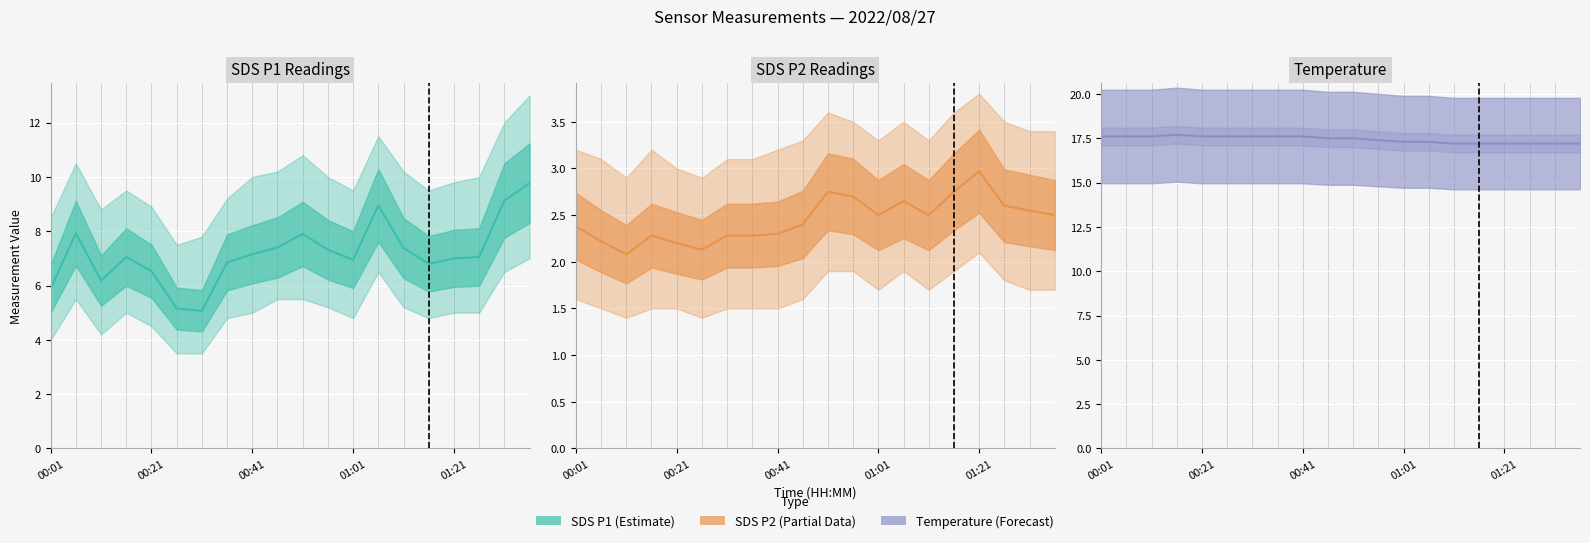

True or false: SDS_P1 and Temp intersect in this chart.

False